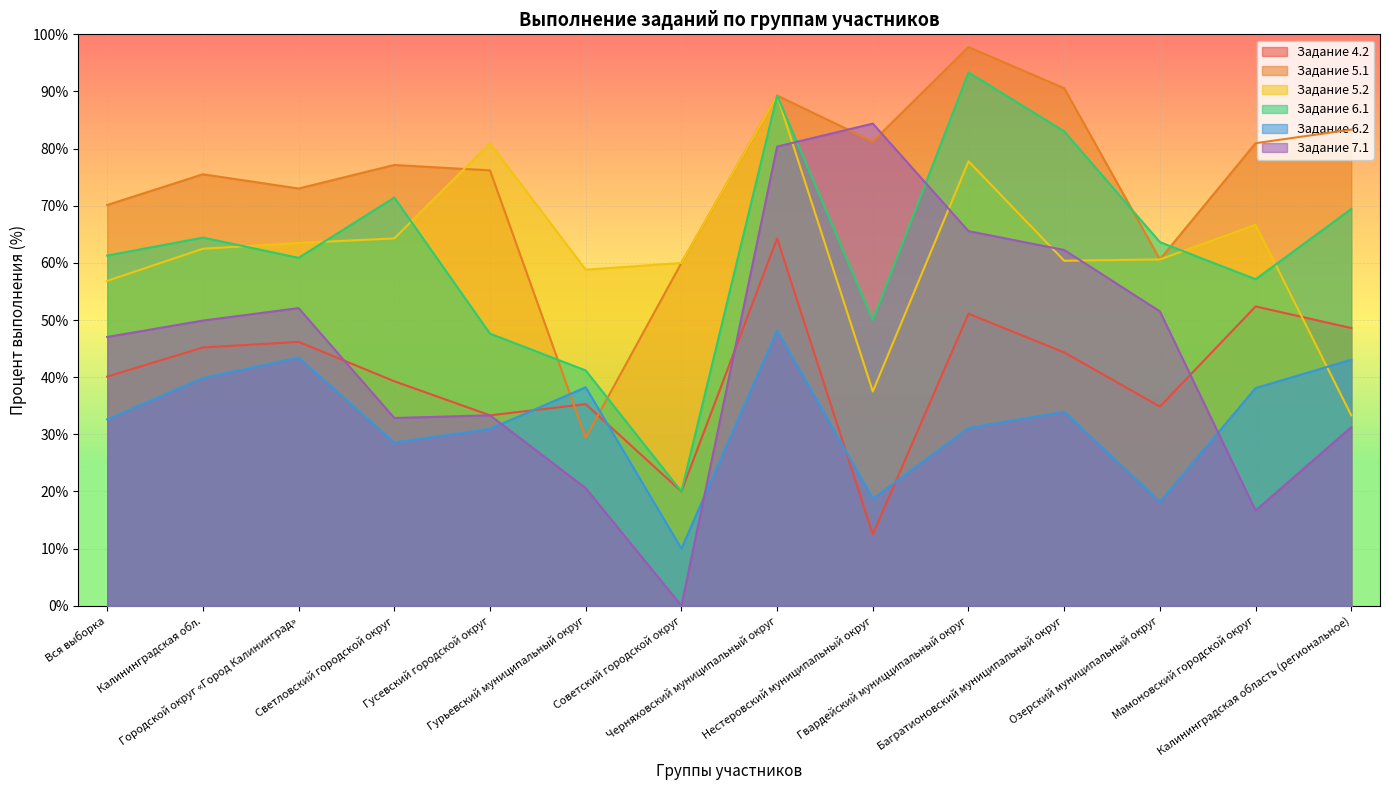

How many values in the 6.1 series exceed 63?

7